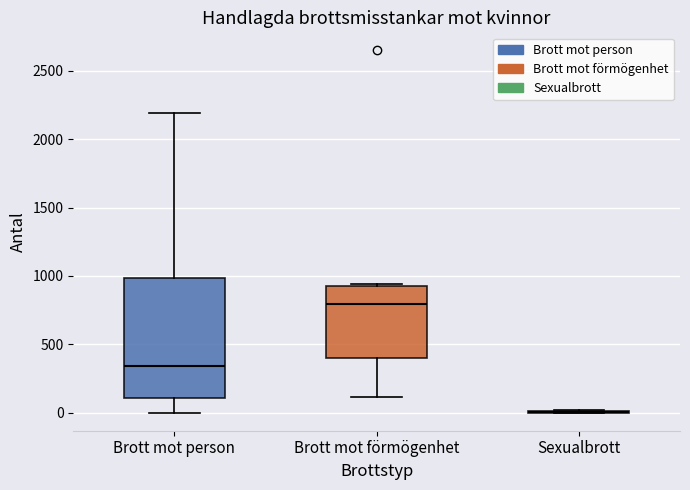

Reading left to right, transcribe this box plot: for each box, give where its median line is, the range the box spans, and where its two whiskers end, as read against the y-axis. The values are not printed on the chart, so give them approximately, as read against the axis.

Brott mot person: median 350, box 100 to 1000, whiskers 0 to 2200
Brott mot förmögenhet: median 800, box 400 to 950, whiskers 100 to 950 (just above the box's upper edge)
Sexualbrott: box collapsed to a line at 0, whiskers 0 to 0